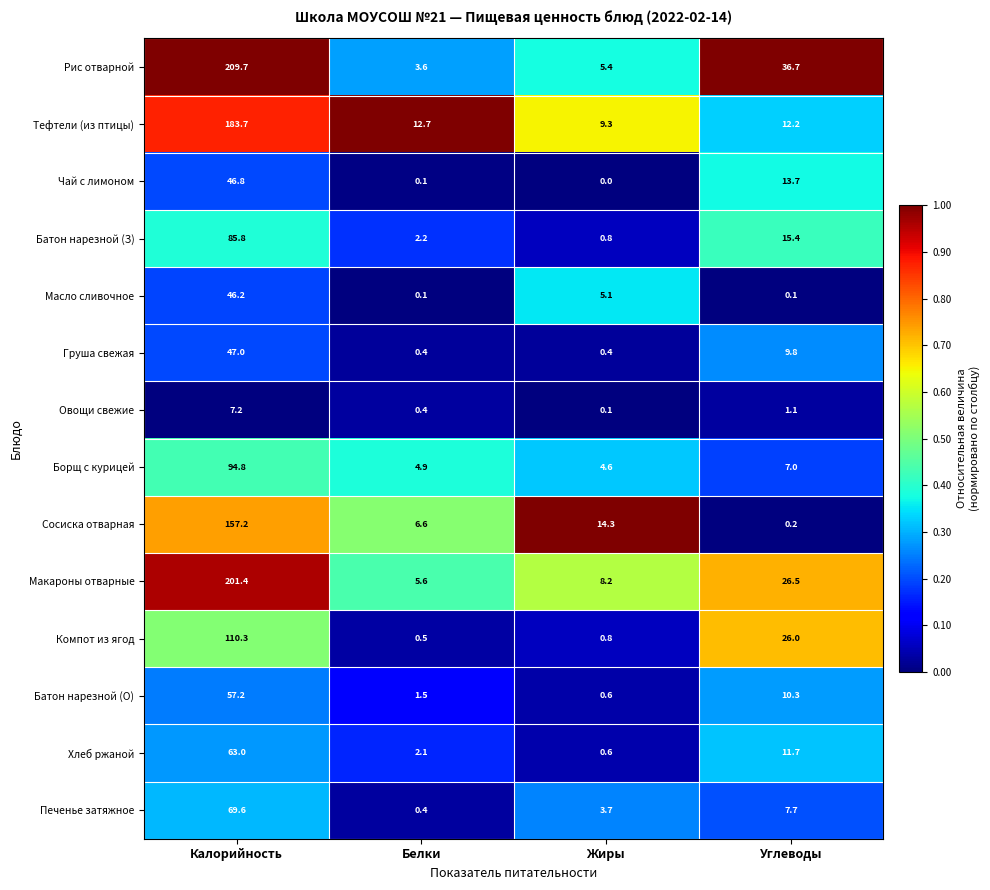

The value of Сосиска отварная at Белки is 3.2. True or false?

False